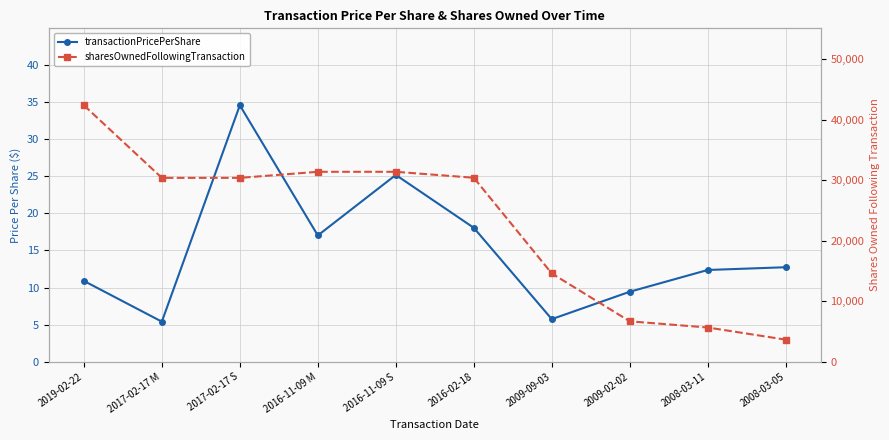

The transactionPricePerShare series shows 12.4 at 2008-03-11. True or false?

True